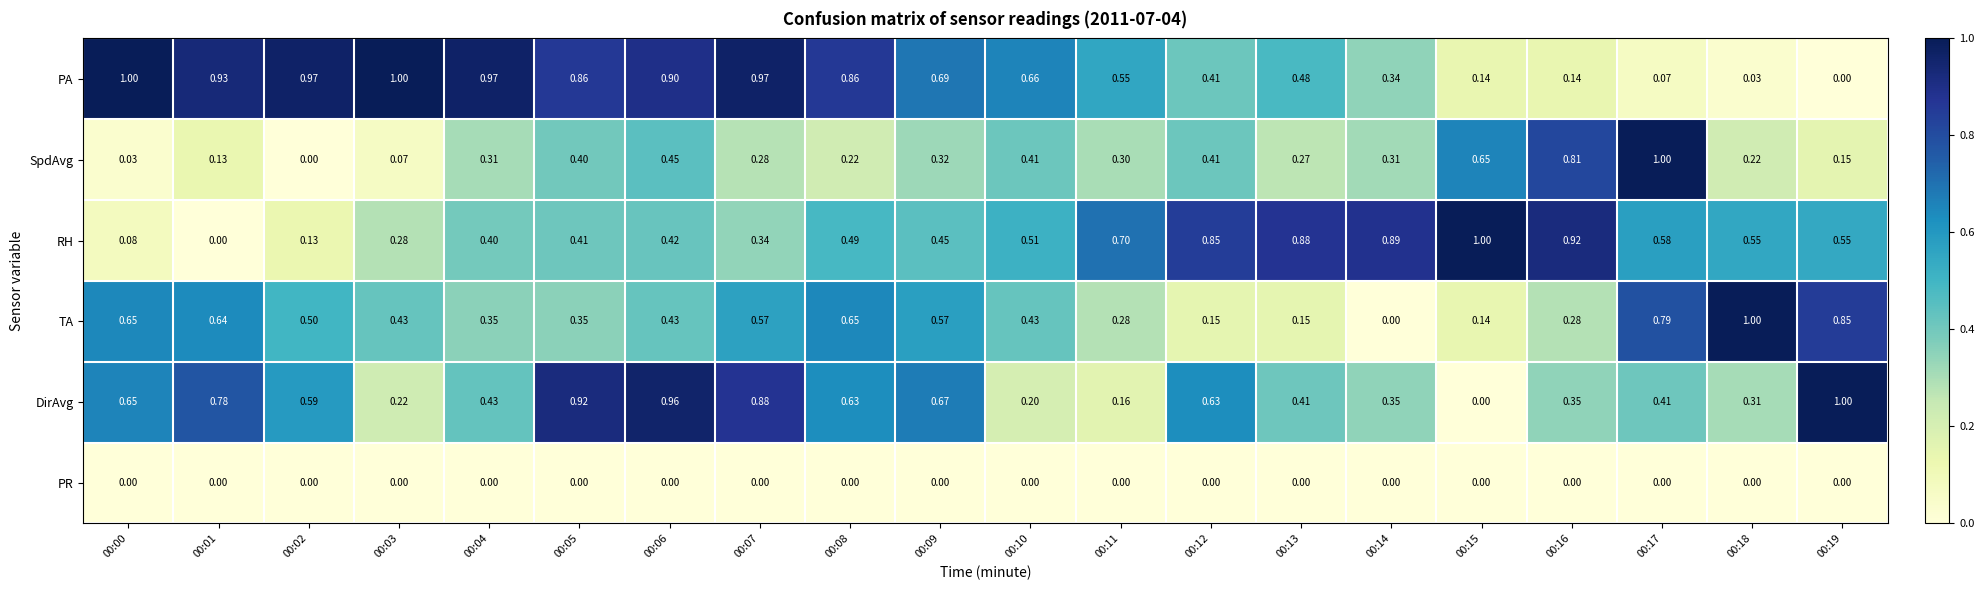

Is the value of PR at 00:10 greater than the value of TA at 00:00?

No